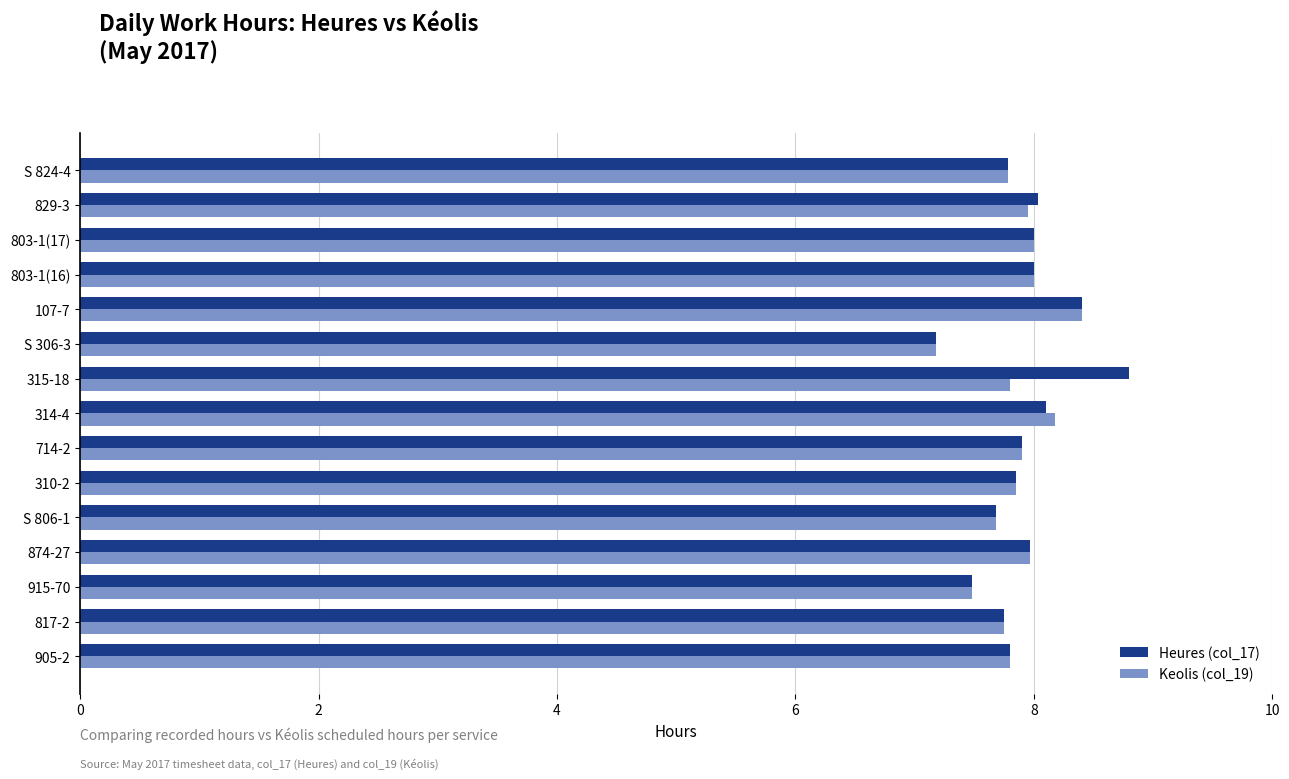

What is the sum of all Heures (col_17) values?

118.7